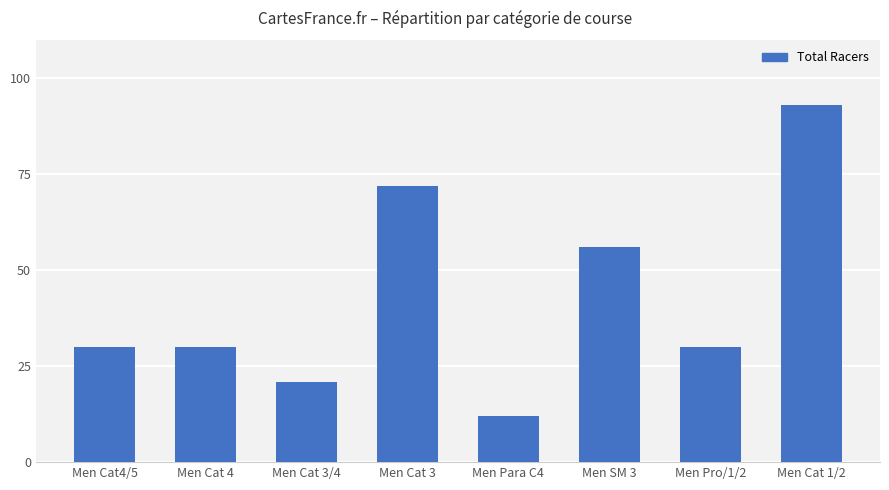

The value at Men Para C4 is 12. True or false?

True